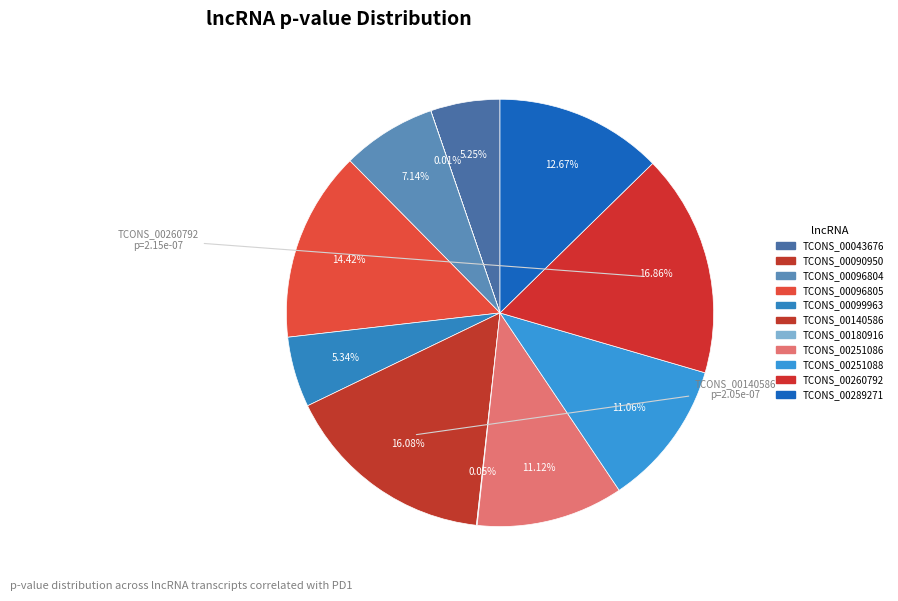

Which category has the biggest portion of the pie?

TCONS_00260792